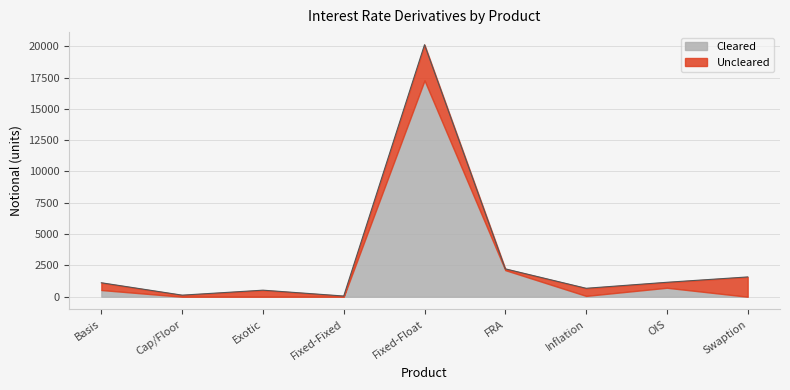

What is the smallest value displayed?

56